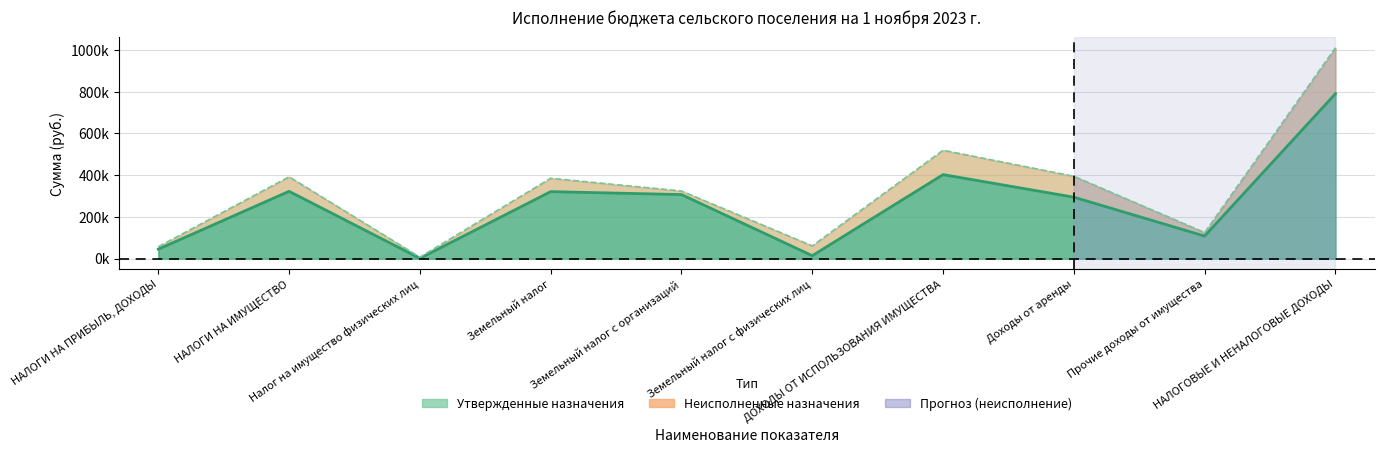

What is the greatest value displayed?

1010300.0